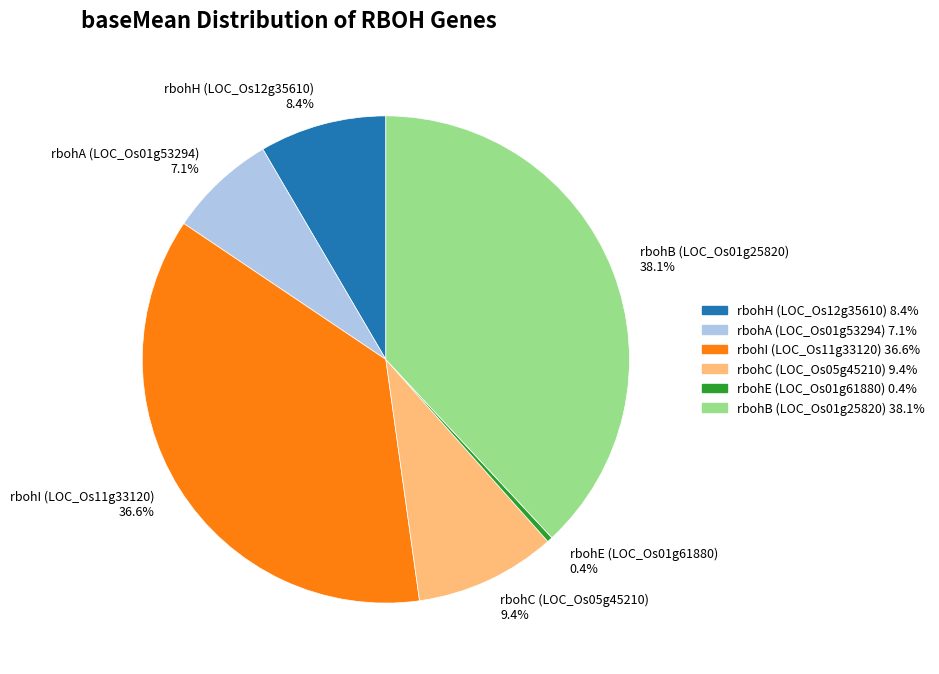

How much of the chart is everything except rbohH (LOC_Os12g35610)?

91.6%